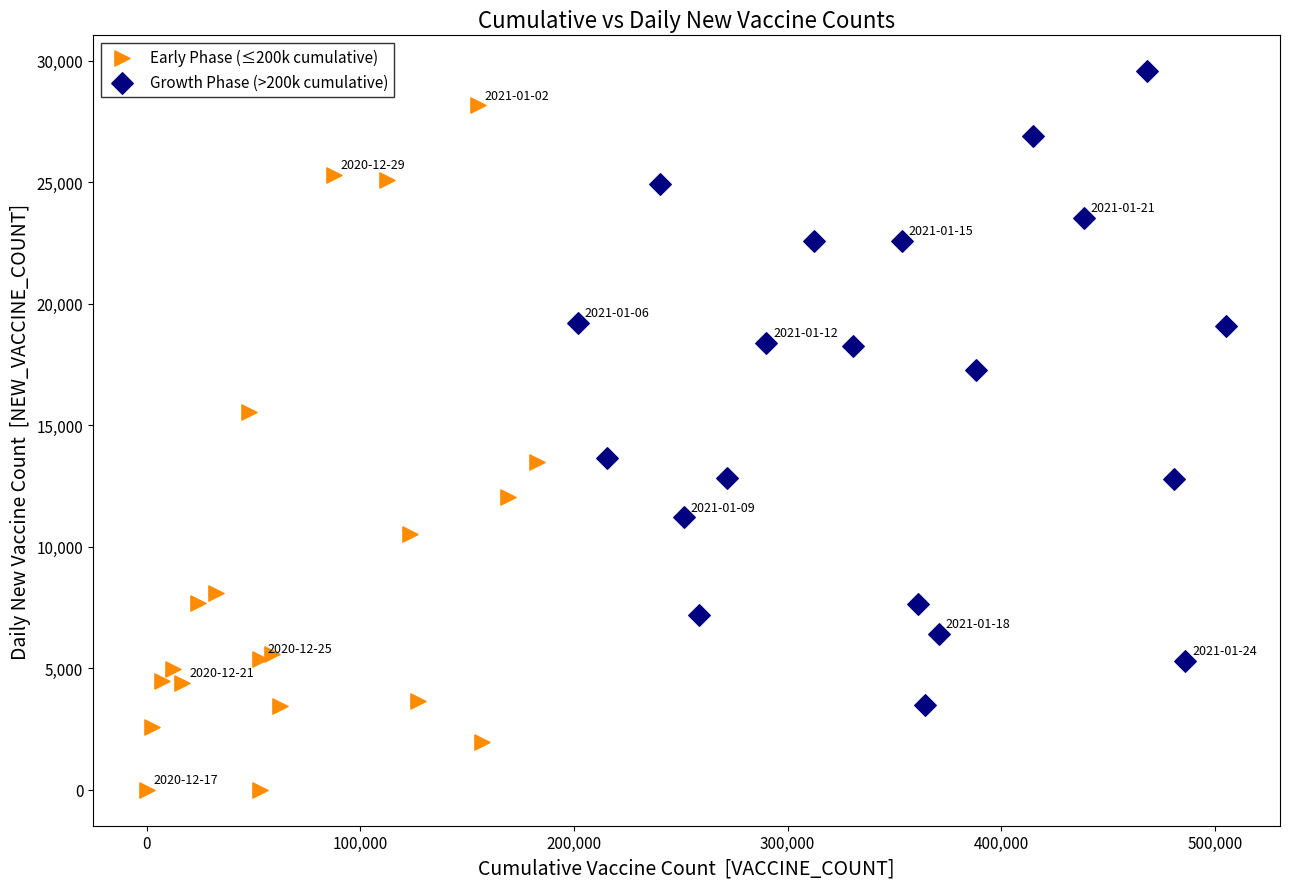

What are all the series names shown in the legend?

Early Phase (≤200k cumulative), Growth Phase (>200k cumulative)